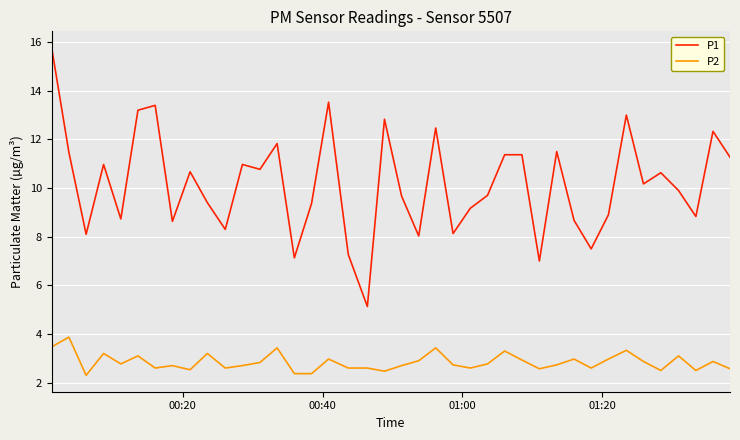

What is the minimum value for P1?

5.1